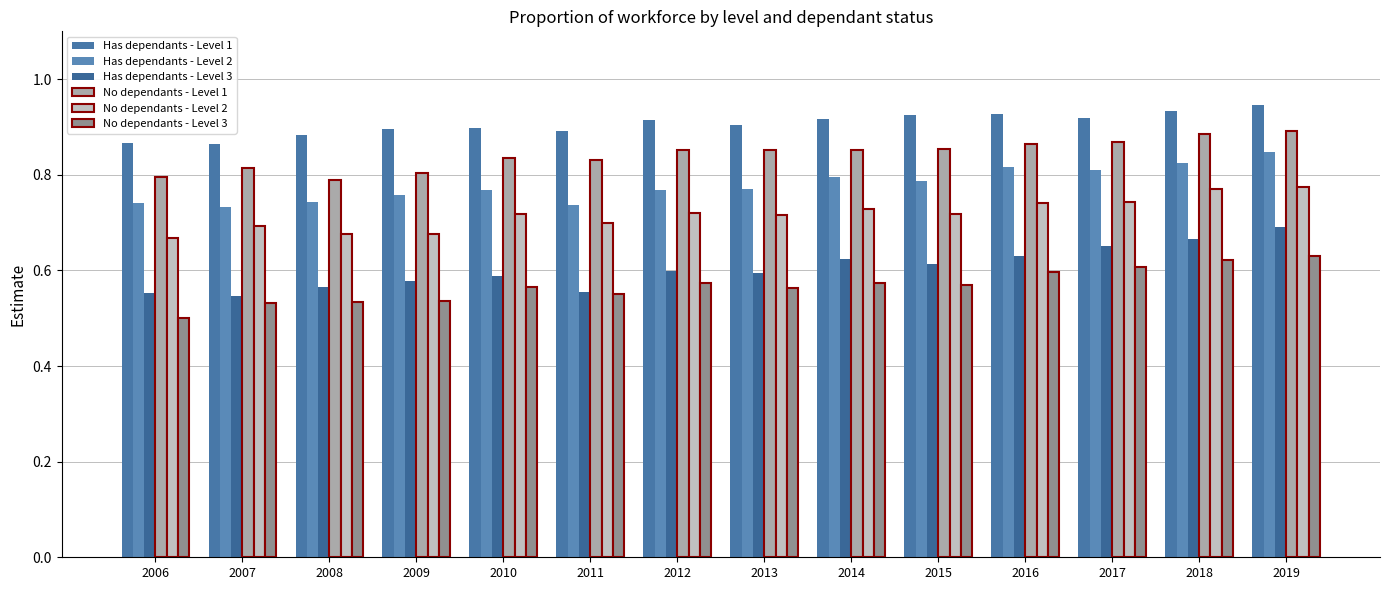

Rank the series by their maximum value, from lowest to highest.

No dependants - Level 3, Has dependants - Level 3, No dependants - Level 2, Has dependants - Level 2, No dependants - Level 1, Has dependants - Level 1